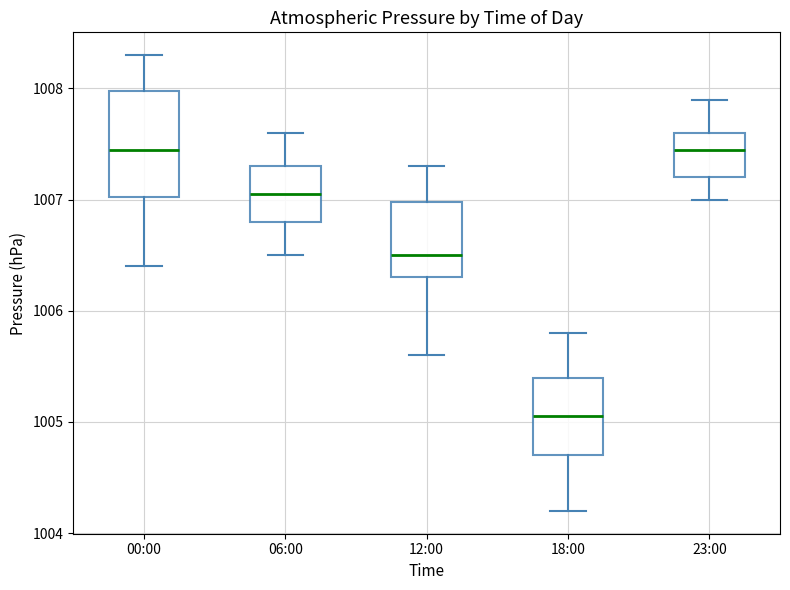

Reading left to right, read every box against the y-axis: the position of its median line, the range the box covers, and the ends of its whiskers. The values are not printed on the chart, so give them approximately, as read against the axis.

00:00: median 1007.5, box 1007.0 to 1008.0, whiskers 1006.4 to 1008.3
06:00: median 1007.1, box 1006.8 to 1007.3, whiskers 1006.5 to 1007.6
12:00: median 1006.5, box 1006.3 to 1007.0, whiskers 1005.6 to 1007.3
18:00: median 1005.1, box 1004.7 to 1005.4, whiskers 1004.2 to 1005.8
23:00: median 1007.5, box 1007.2 to 1007.6, whiskers 1007.0 to 1007.9